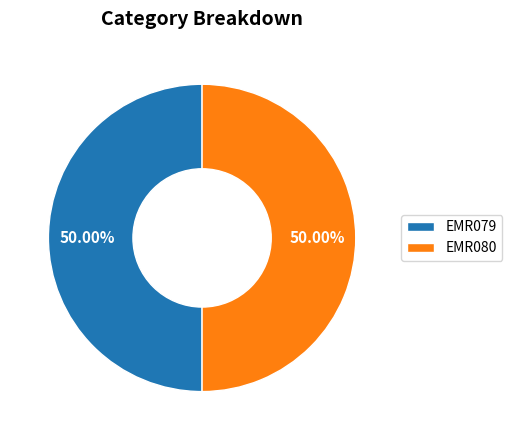

Count the number of slices in the pie.

2